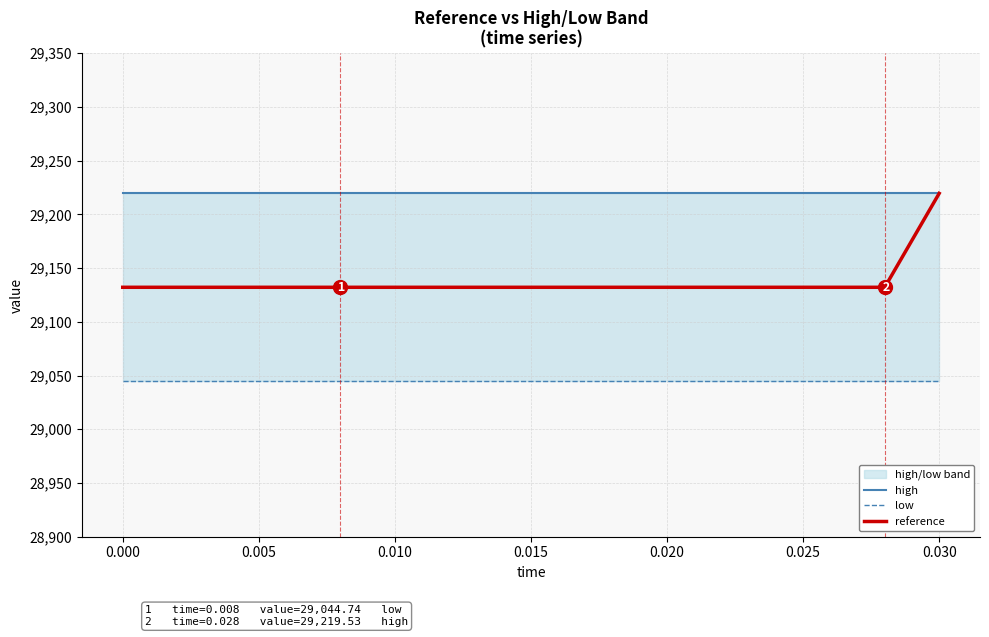

What is the highest value of the reference series?

29219.5